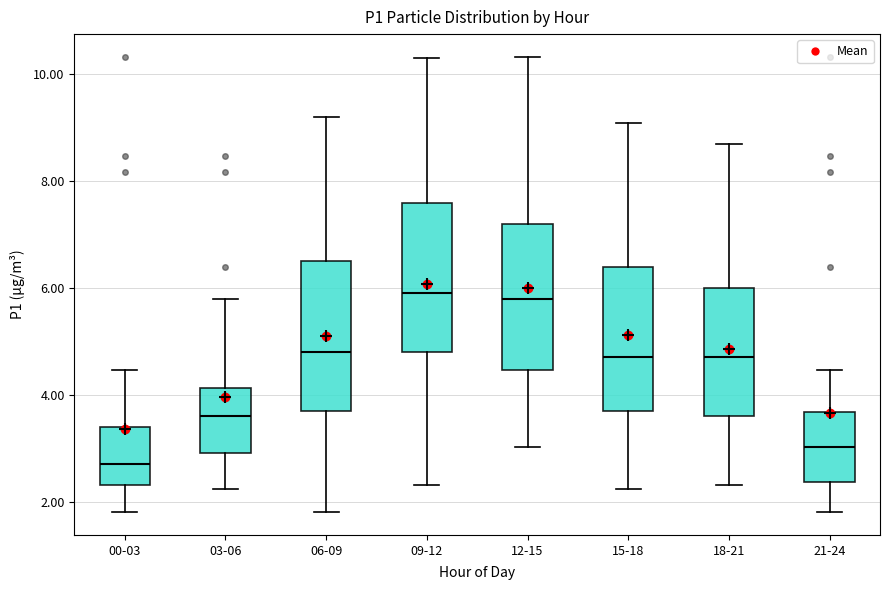

Where does the median line of the box for 09-12 sit on the y-axis? The values are not printed on the chart, so give them approximately, as read against the axis.

6.0